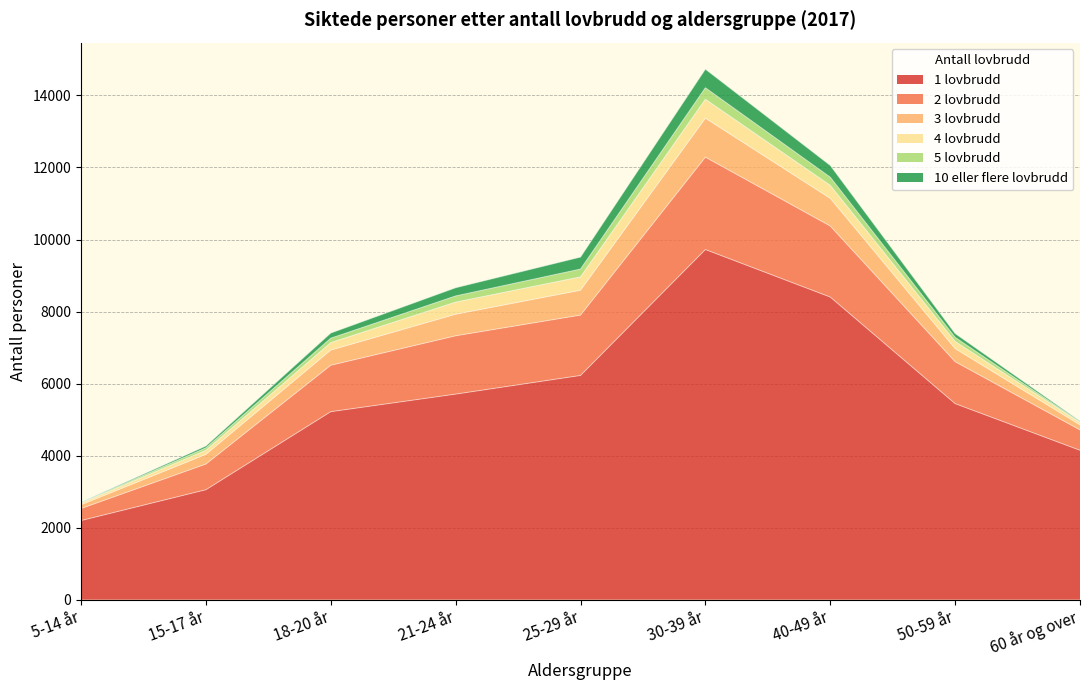

What is the difference between the maximum and minimum values in the 1 lovbrudd series?

7525